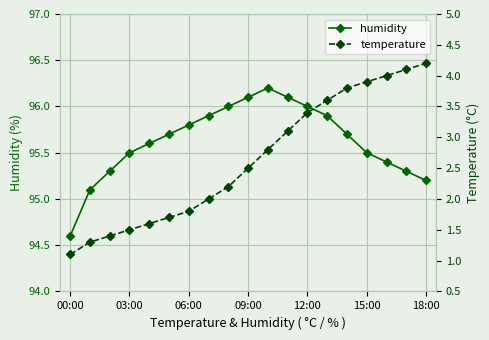

True or false: humidity has a value of 95.2 at 18:00.

True